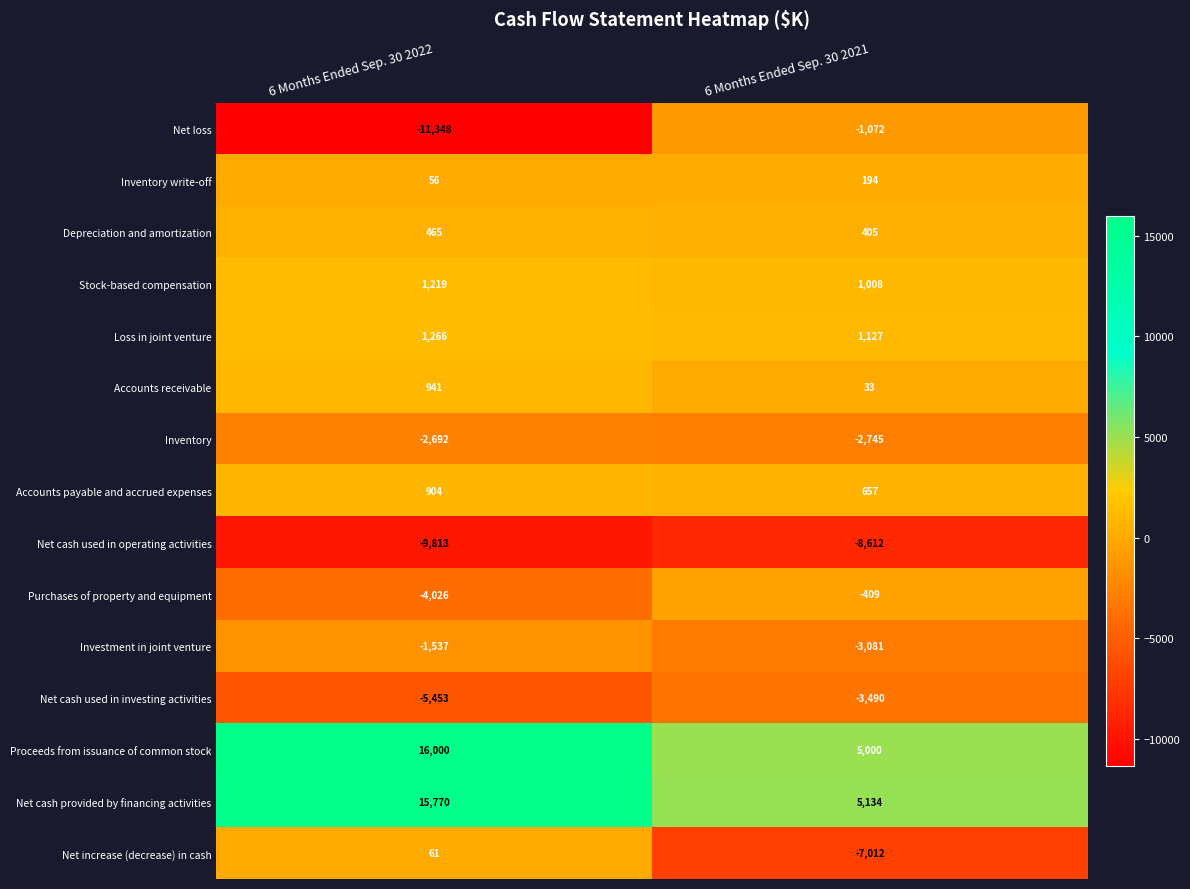

What is the difference between the highest and lowest values at 6 Months Ended Sep. 30 2022?

27348